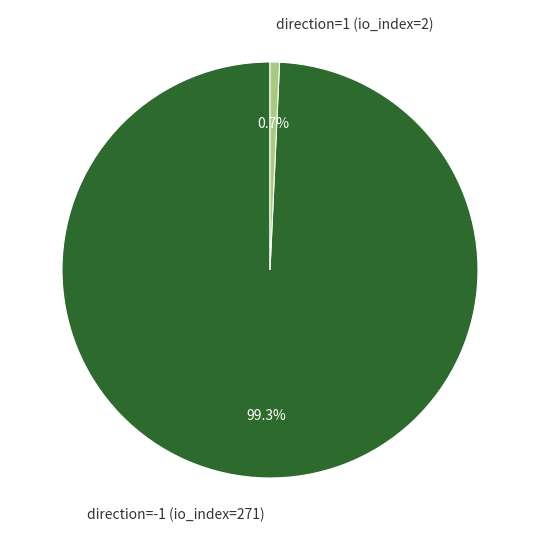

Rank the categories by value from highest to lowest.

direction=-1 (io_index=271), direction=1 (io_index=2)